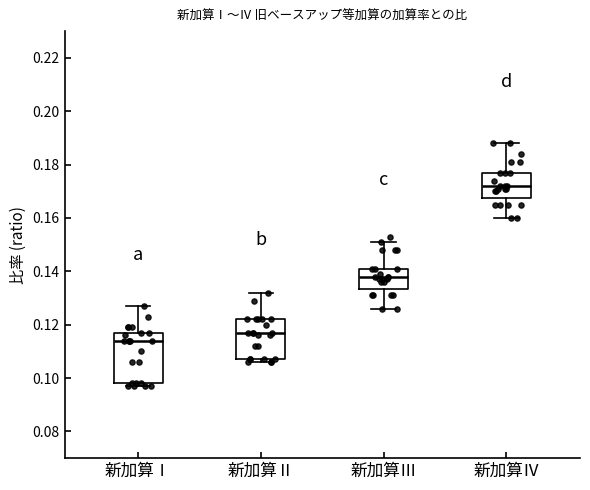

Where is the upper edge of the box for 新加算Ⅱ on the y-axis? The values are not printed on the chart, so give them approximately, as read against the axis.

0.122